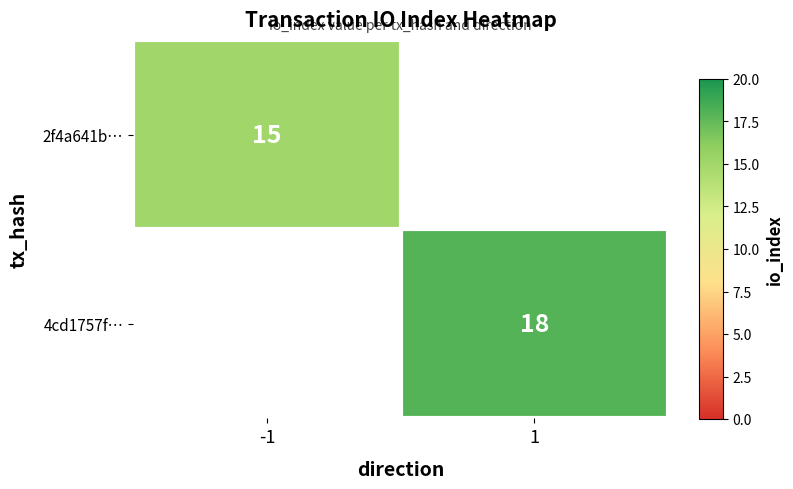

The value of 4cd1757f… at 1 is 30. True or false?

False